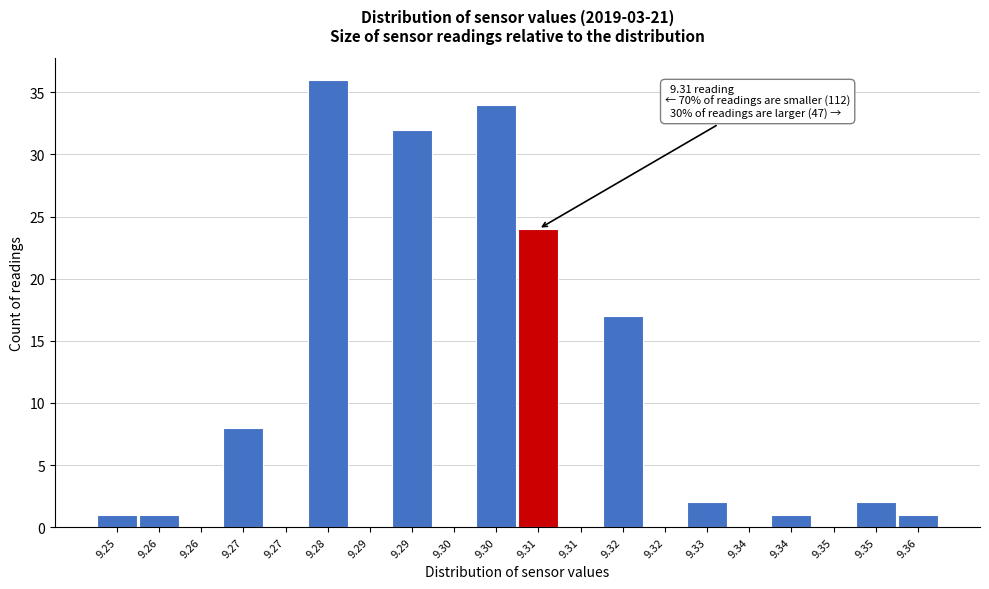

How many data points does each series have?

20